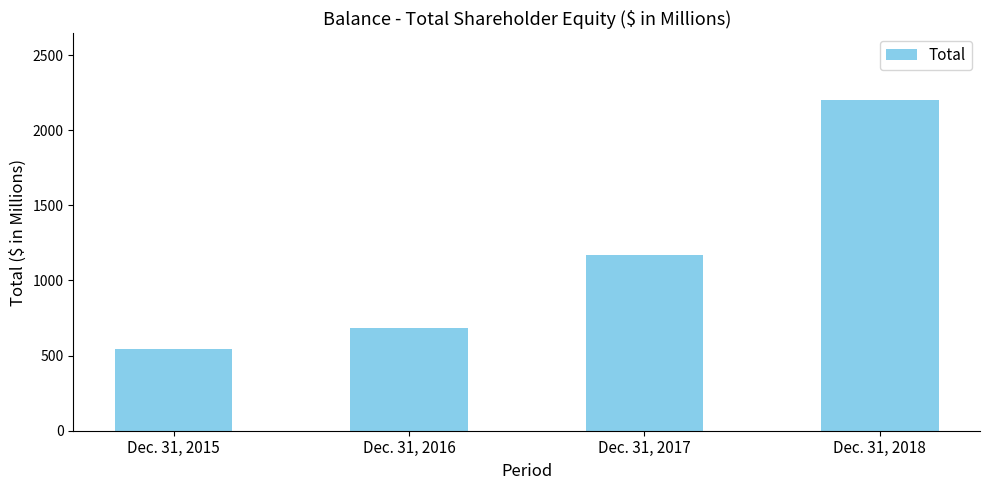

What is the difference between the values at Dec. 31, 2018 and Dec. 31, 2017?

1037